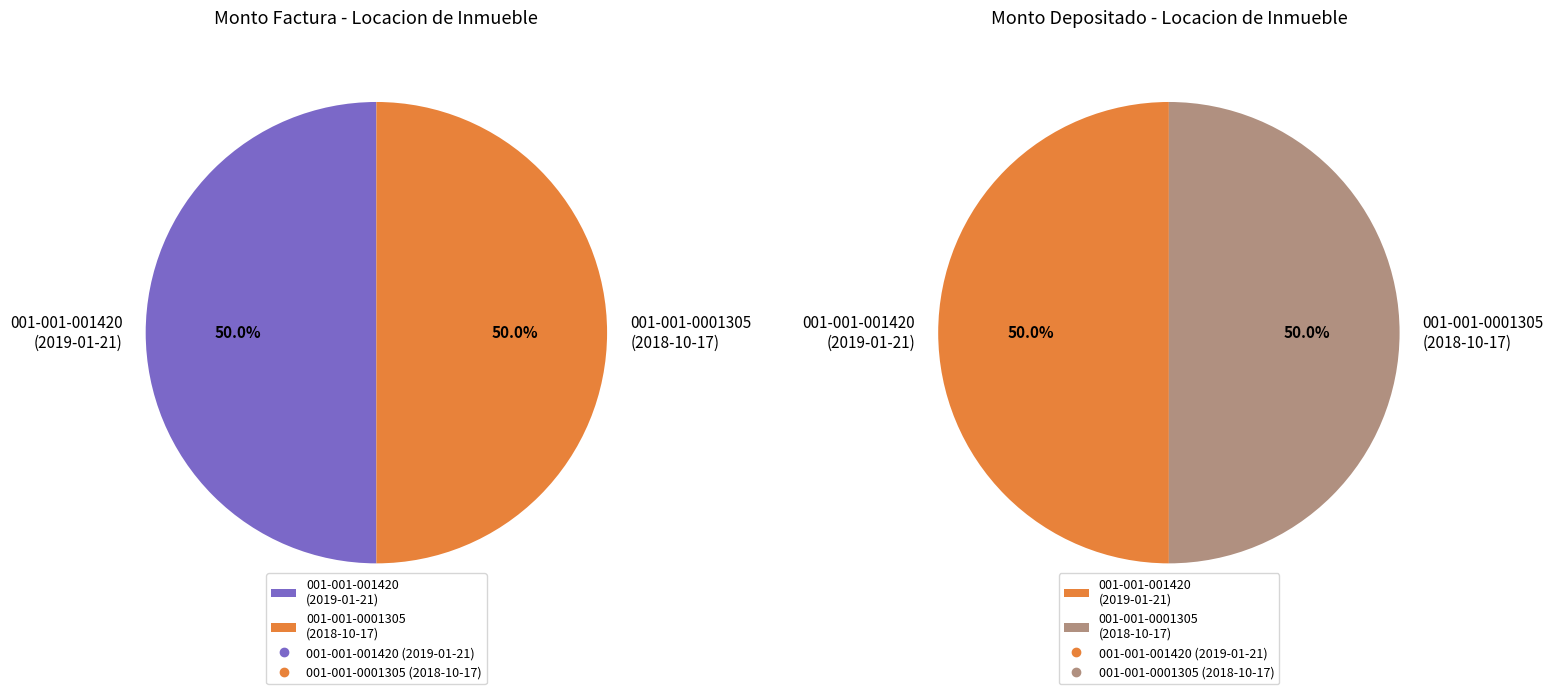

Between 001-001-001420 and 001-001-0001305, which series saw the biggest shift?

monto_factura